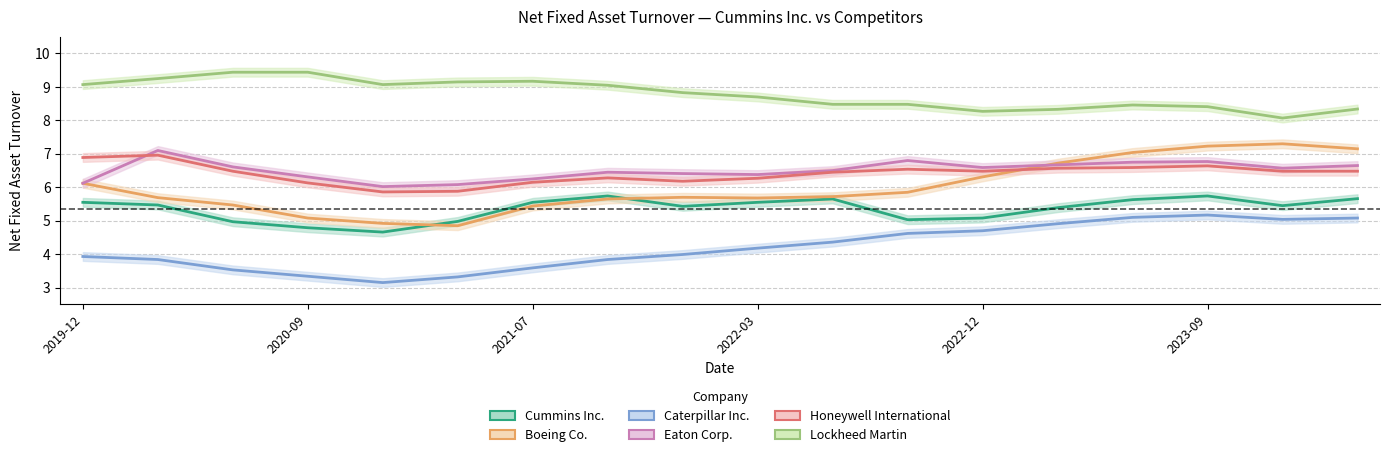

What is the difference between the highest and lowest values at 2023-09?

3.2